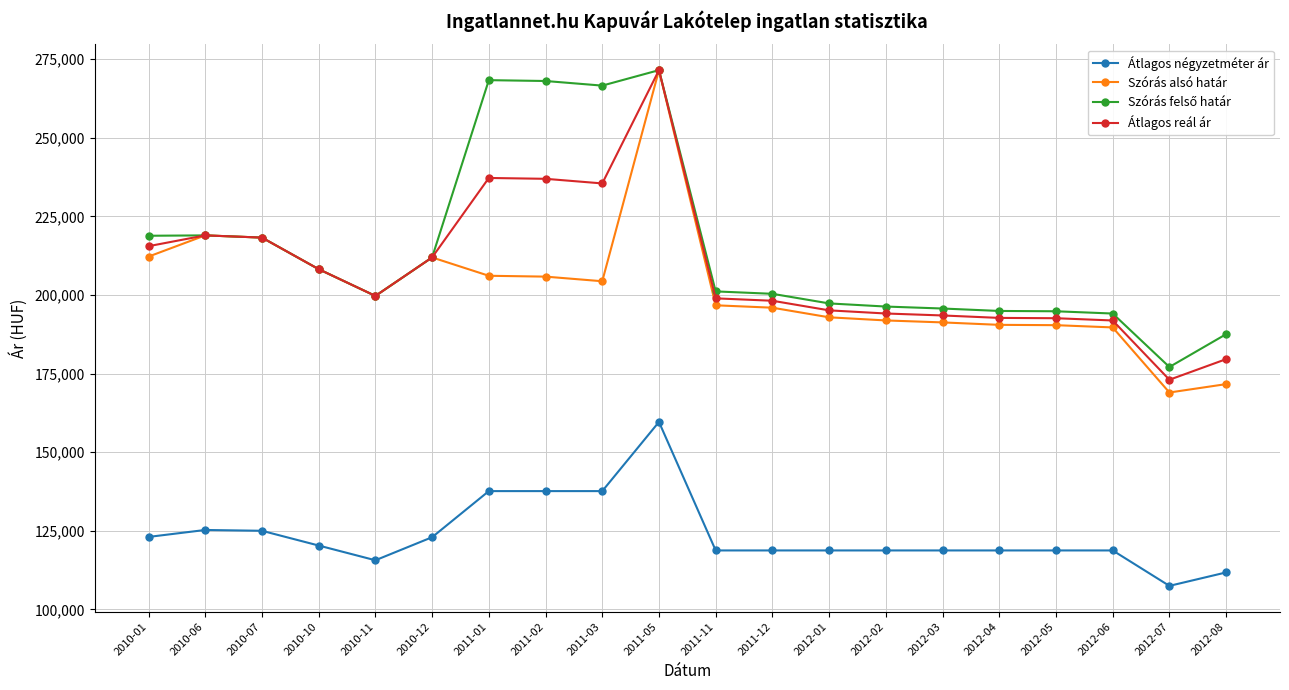

How many lines are shown in the chart?

4